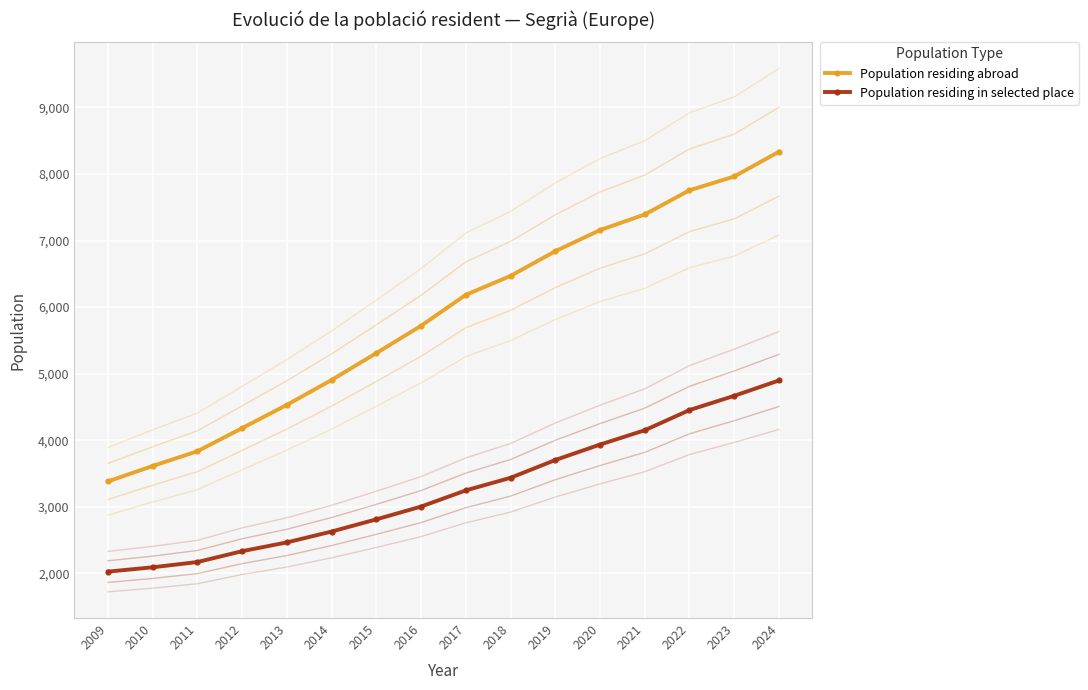

What is the spread (max minus min) of values at 2016?

2715